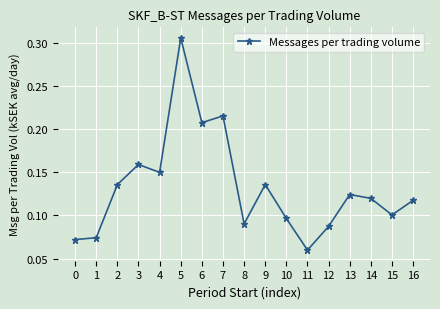

At which category does the data reach its first local peak?

3